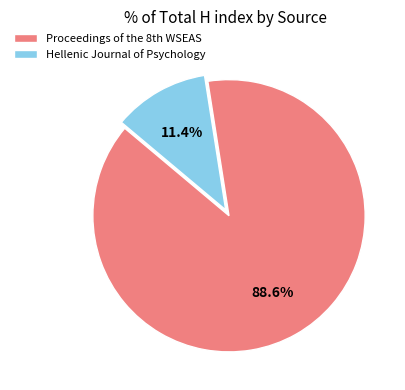

To the nearest percent, what percentage of the pie is Hellenic Journal of Psychology?

11%